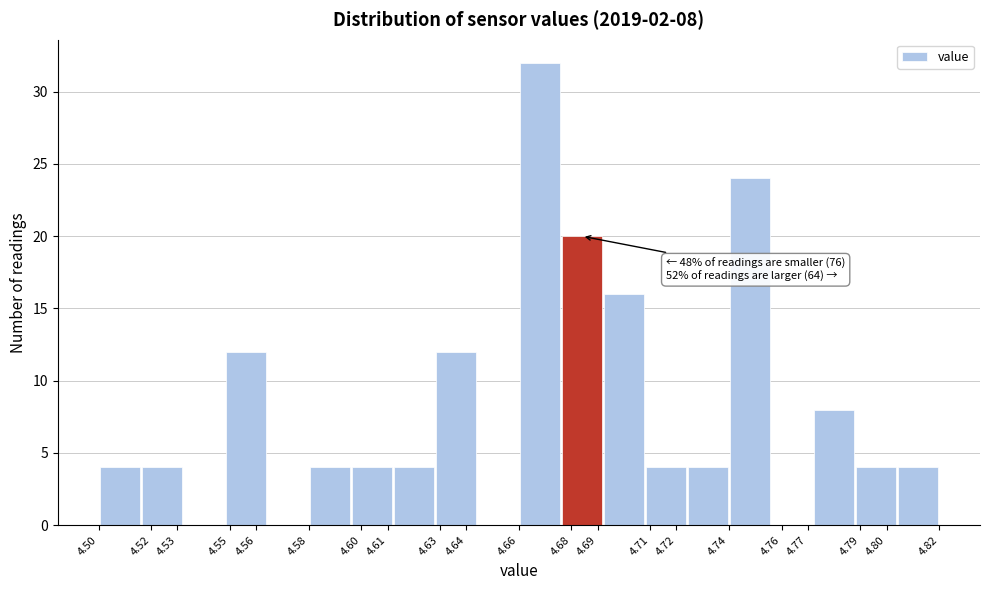

Over which range of the x-axis is the bar tallest?

4.660 to 4.676